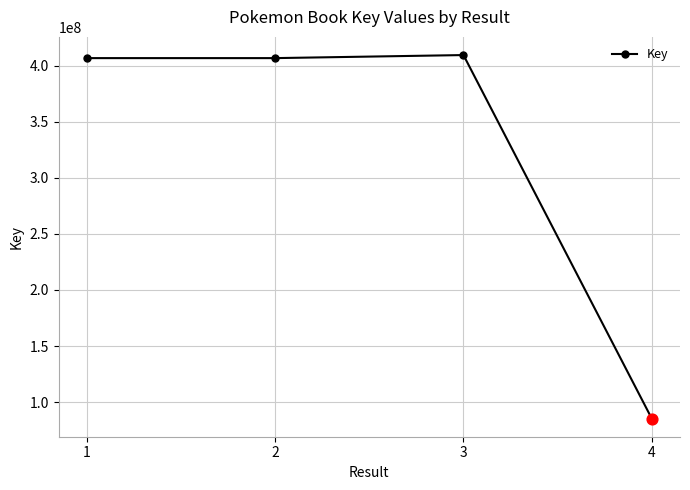

Which has a higher value, 4 or 3?

3